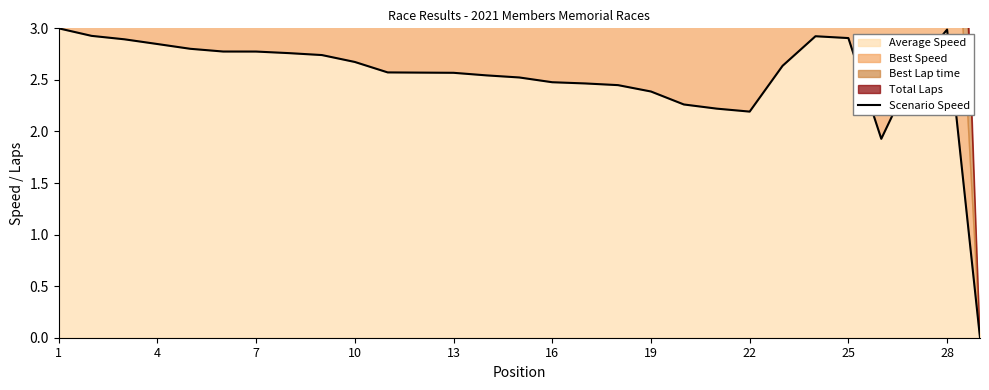

What is the difference between the second highest and second lowest values?

1.1